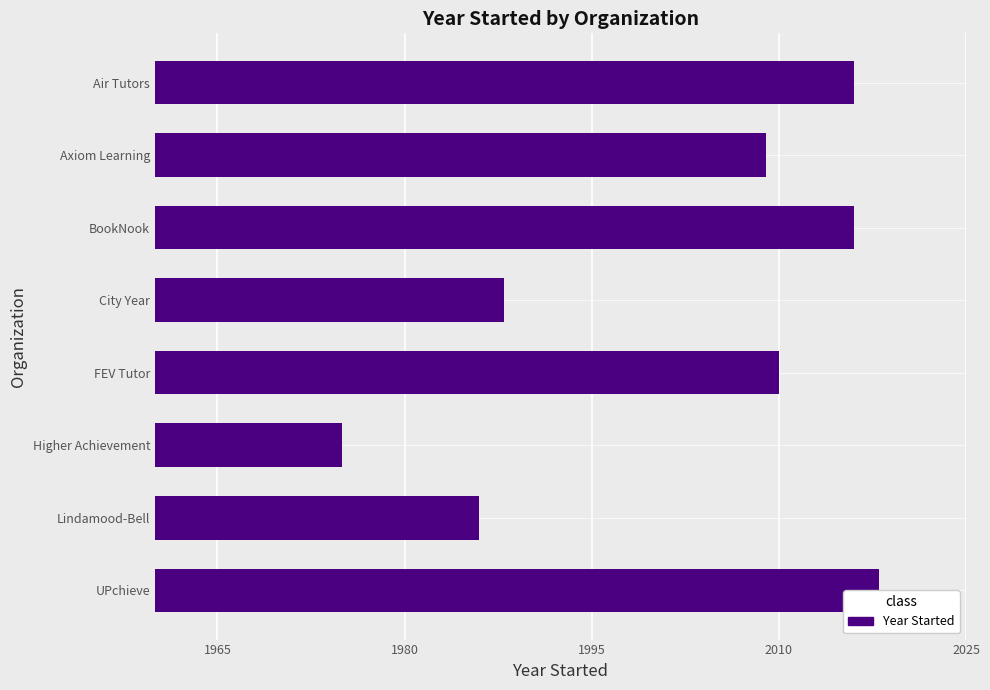

The chart shows a value of 3240 at Higher Achievement. True or false?

False